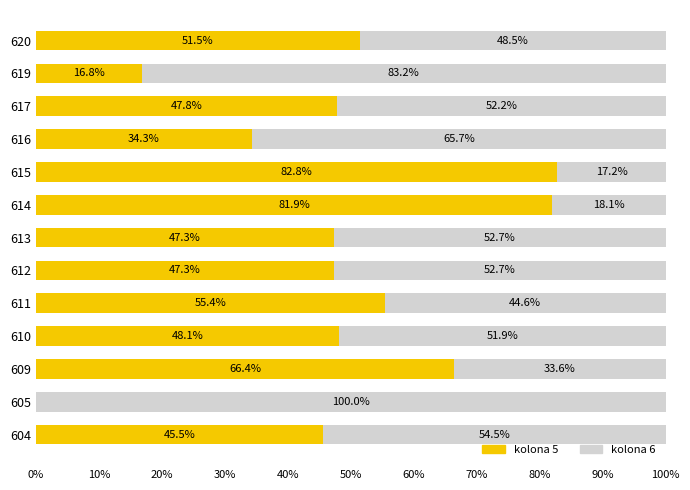

What is the total value across all series at 614?

100.0